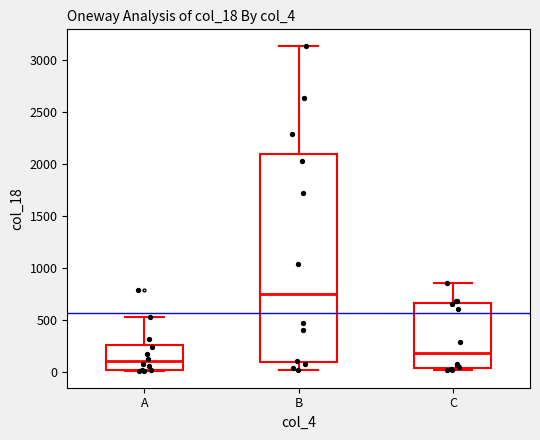

Reading left to right, transcribe this box plot: for each box, give where its median line is, the range the box spans, and where its two whiskers end, as read against the y-axis. The values are not printed on the chart, so give them approximately, as read against the axis.

A: median 100, box 0 to 250, whiskers 0 to 550
B: median 750, box 100 to 2100, whiskers 0 to 3150
C: median 200, box 50 to 650, whiskers 0 to 850